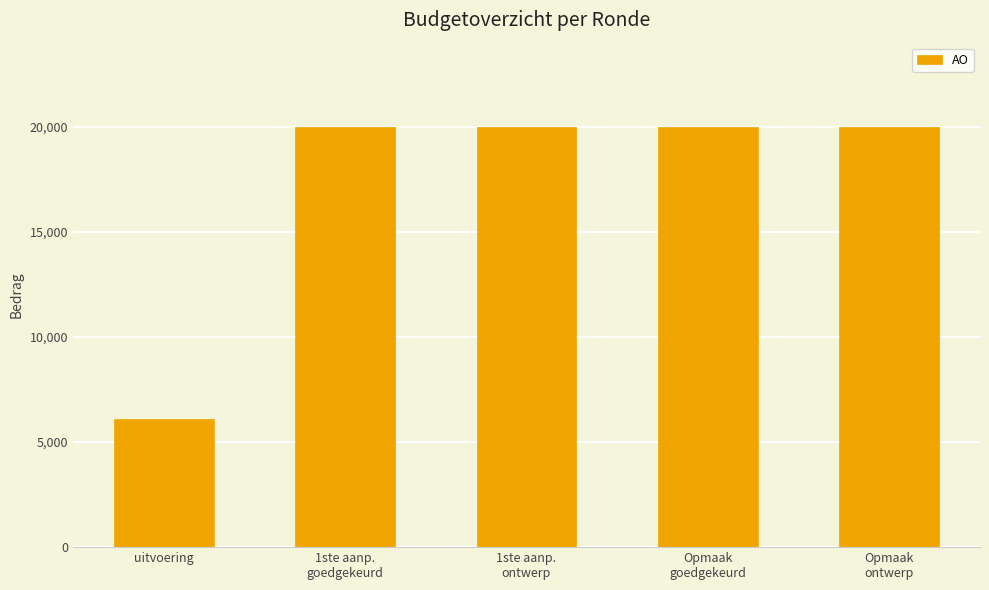

What is the difference between the maximum and minimum values?

13911